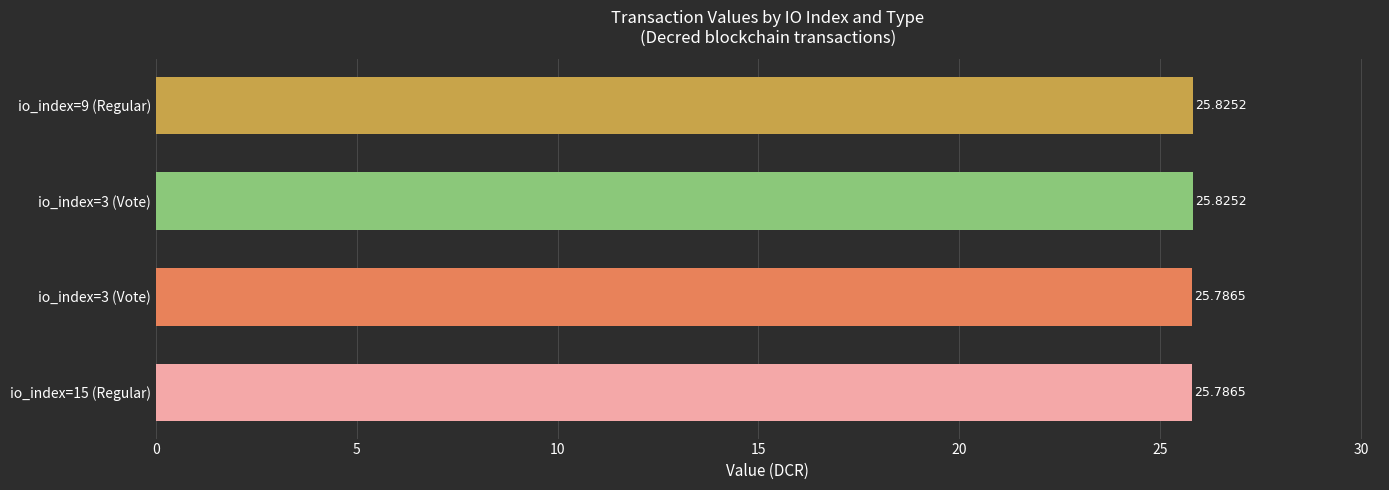

Count the number of data series in this chart.

1